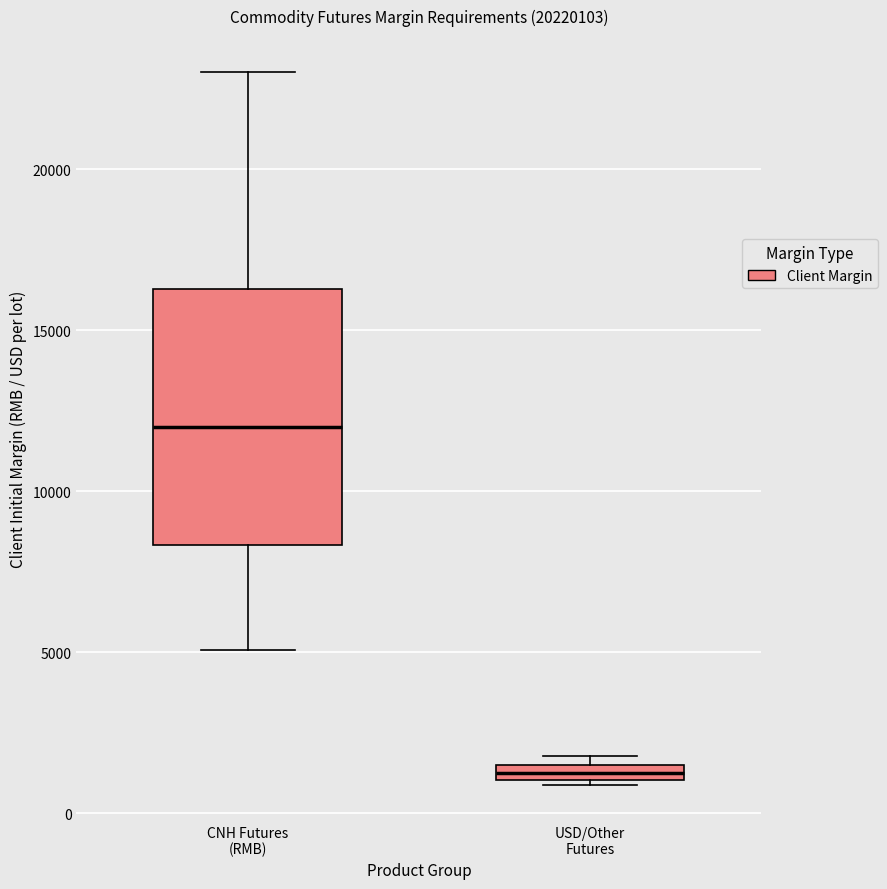

Where is the upper edge of the box for USD/Other Futures on the y-axis? The values are not printed on the chart, so give them approximately, as read against the axis.

1500